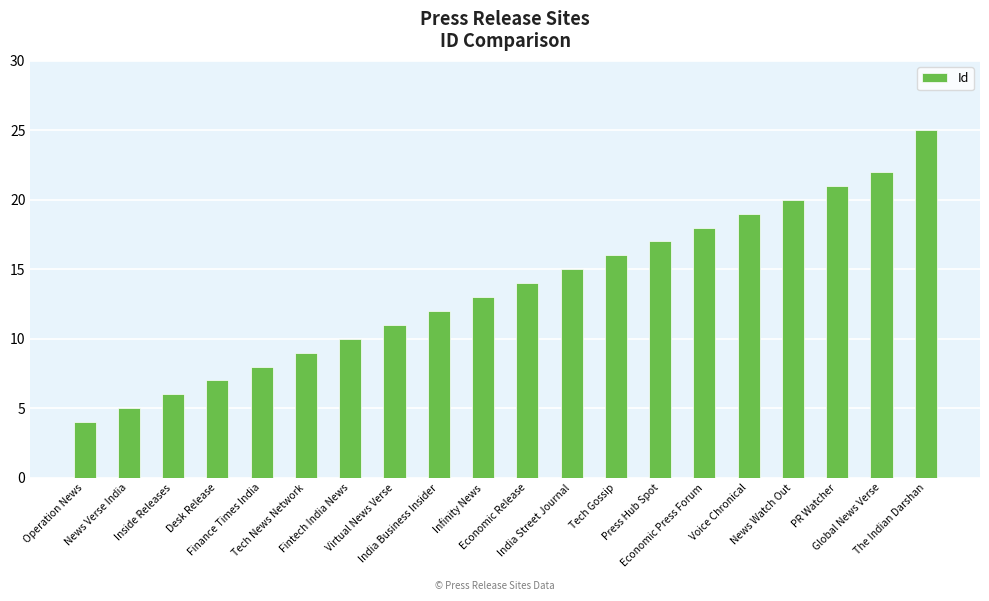

Rank the categories by value from lowest to highest.

Operation News, News Verse India, Inside Releases, Desk Release, Finance Times India, Tech News Network, Fintech India News, Virtual News Verse, India Business Insider, Infinity News, Economic Release, India Street Journal, Tech Gossip, Press Hub Spot, Economic Press Forum, Voice Chronical, News Watch Out, PR Watcher, Global News Verse, The Indian Darshan